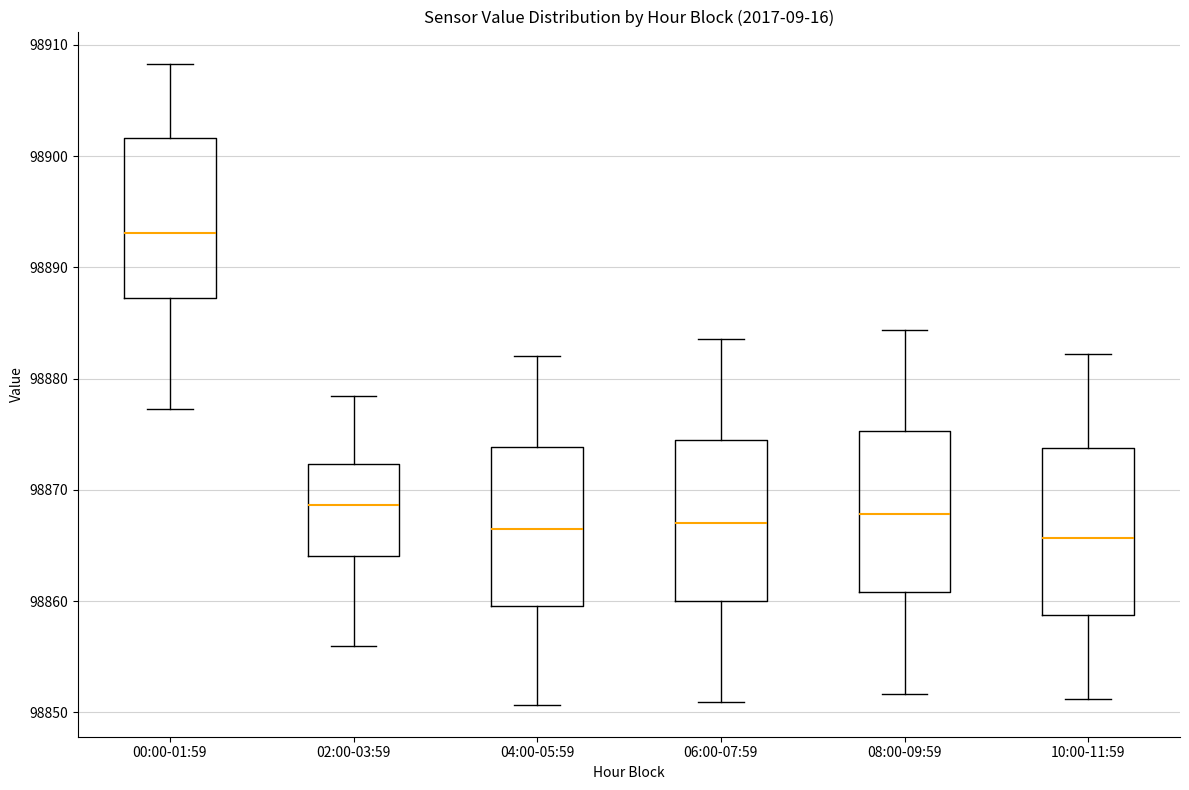

Where does the median line of the box for 10:00-11:59 sit on the y-axis? The values are not printed on the chart, so give them approximately, as read against the axis.

98866